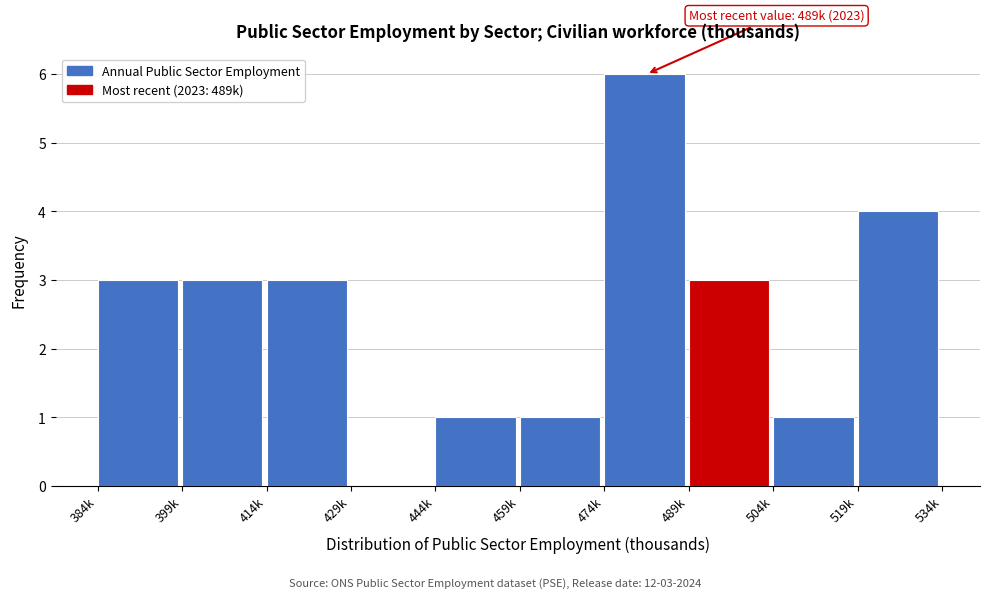

Reading left to right, list all the values displayed in this chart.

384k=3	399k=3	414k=3	429k=0	444k=1	459k=1	474k=6	489k=3	504k=1	519k=4